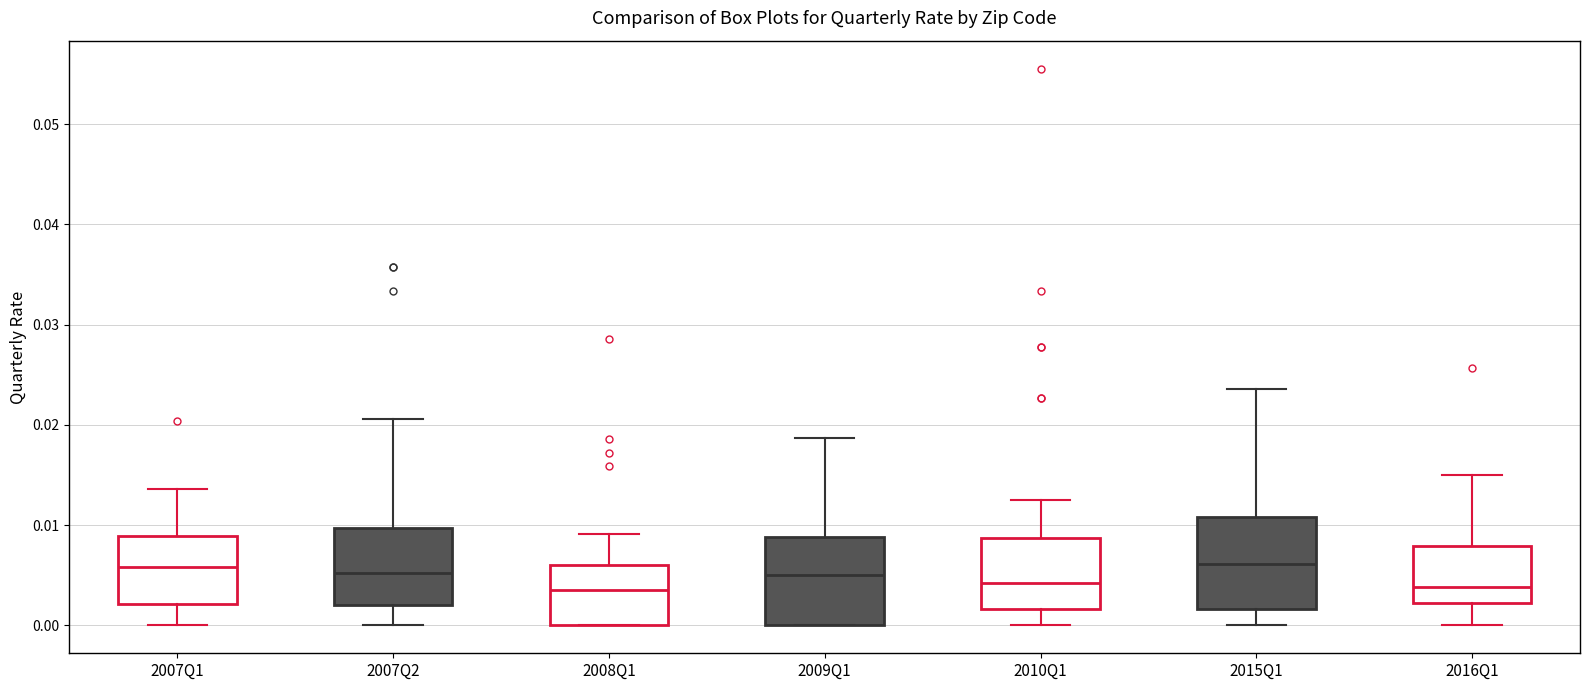

Reading left to right, read every box against the y-axis: the position of its median line, the range the box covers, and the ends of its whiskers. The values are not printed on the chart, so give them approximately, as read against the axis.

2007Q1: median 0.006, box 0.002 to 0.009, whiskers 0.000 to 0.014
2007Q2: median 0.005, box 0.002 to 0.010, whiskers 0.000 to 0.021
2008Q1: median 0.004, box 0.000 to 0.006, whiskers 0.000 to 0.009
2009Q1: median 0.005, box 0.000 to 0.009, whiskers 0.000 to 0.019
2010Q1: median 0.004, box 0.002 to 0.009, whiskers 0.000 to 0.013
2015Q1: median 0.006, box 0.002 to 0.011, whiskers 0.000 to 0.024
2016Q1: median 0.004, box 0.002 to 0.008, whiskers 0.000 to 0.015